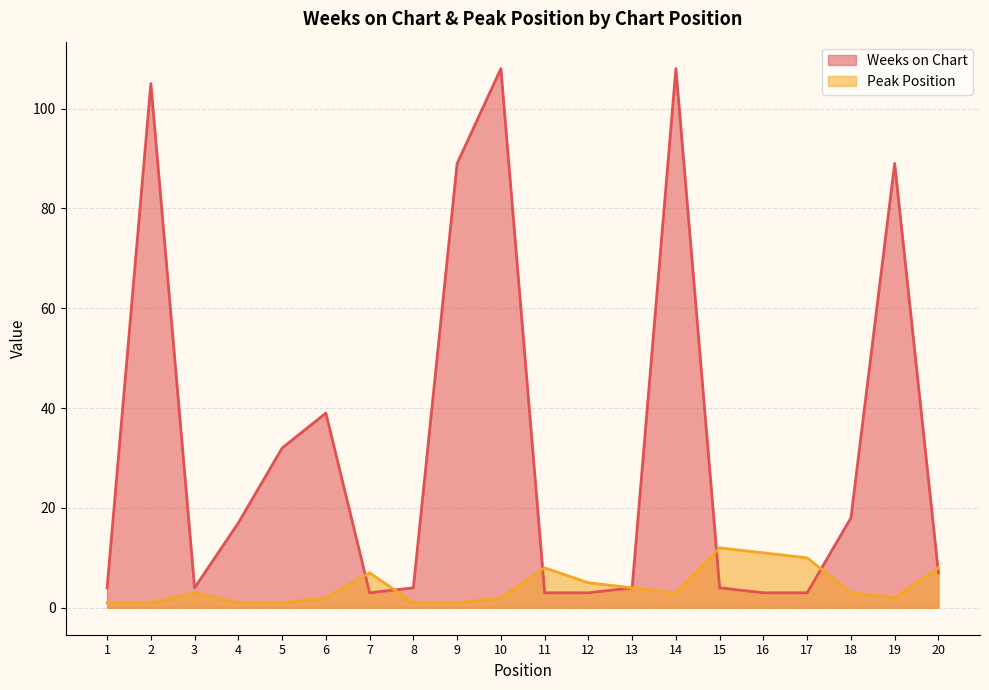

What is the difference between the maximum and minimum values in the Peak Position series?

11